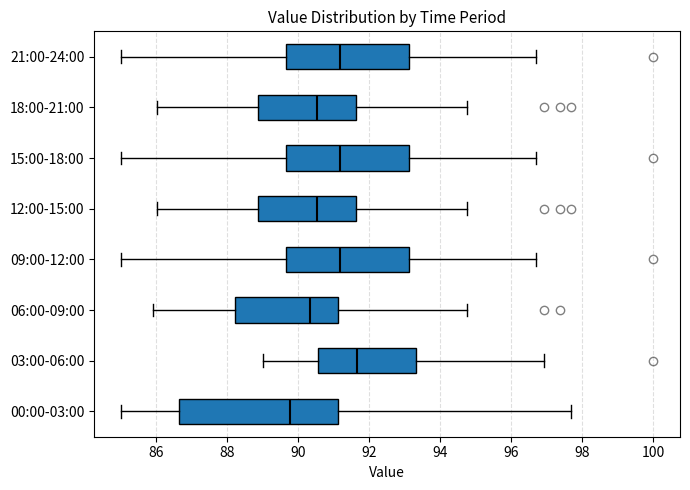

Which box is the widest, from its left edge to its right edge?

00:00-03:00